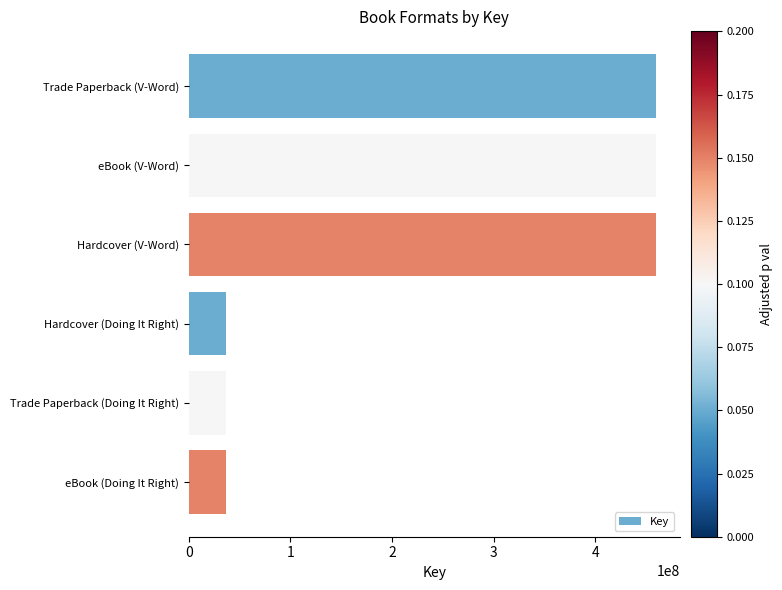

The value at Hardcover (Doing It Right) is 51799008. True or false?

False